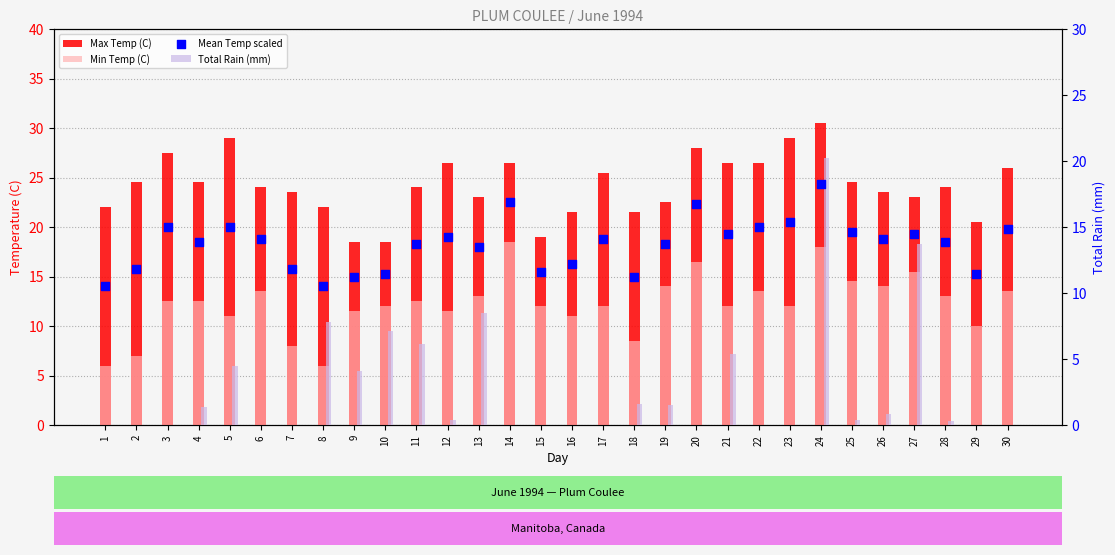

Is the value of Total Rain (mm) at 23 greater than the value of Max Temp (C) at 29?

No